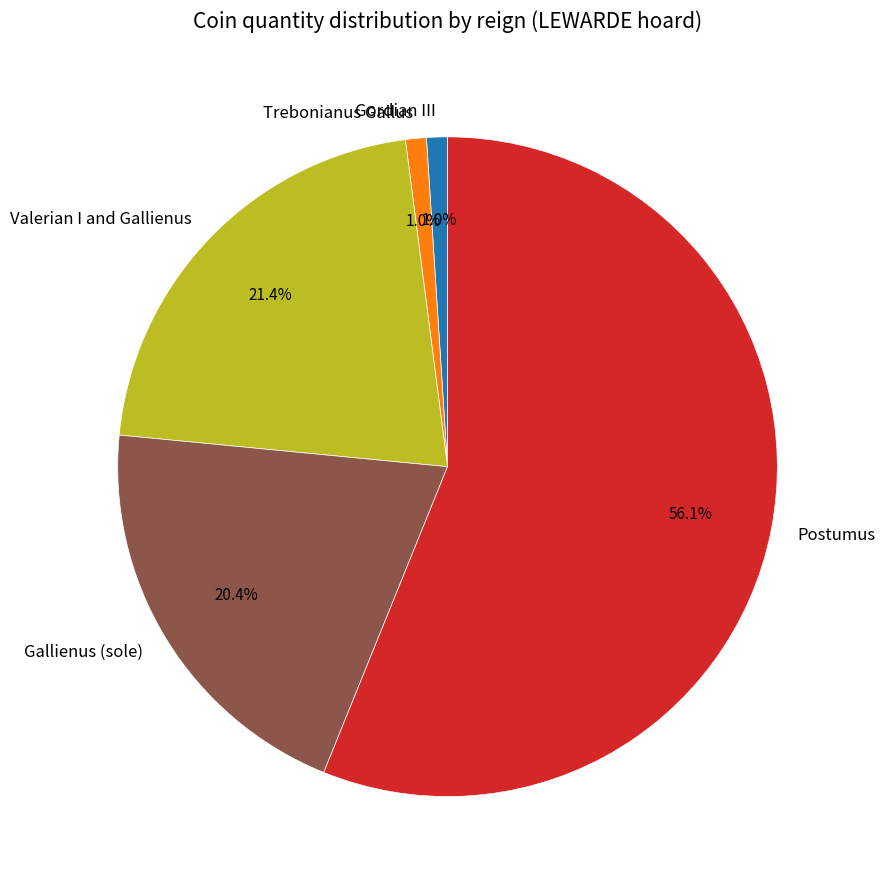

Which slice is the largest?

Postumus